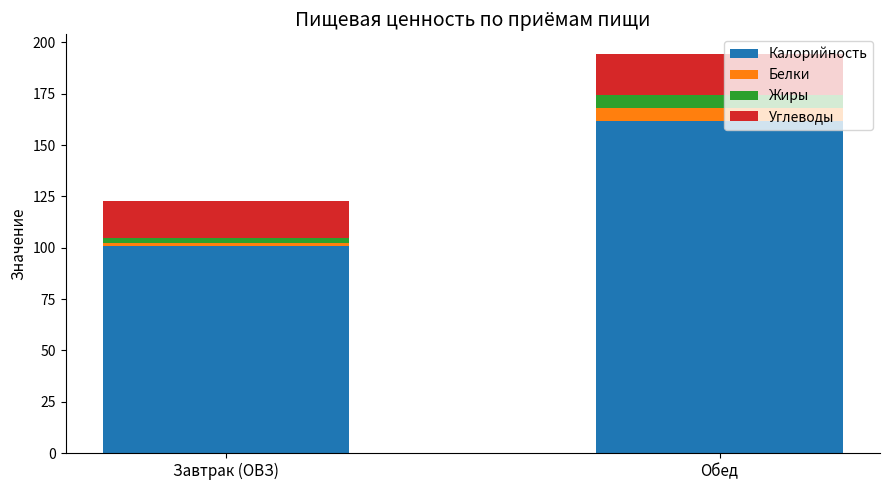

True or false: Калорийность has a value of 169.0 at Завтрак (ОВЗ).

False